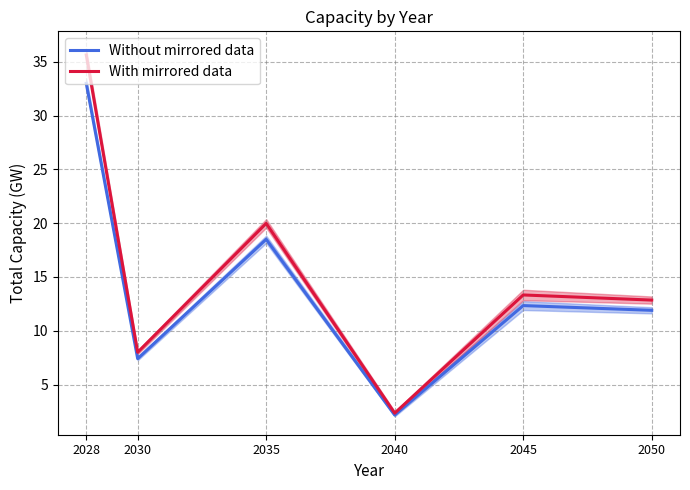

True or false: Without mirrored data and With mirrored data cross at least once.

False